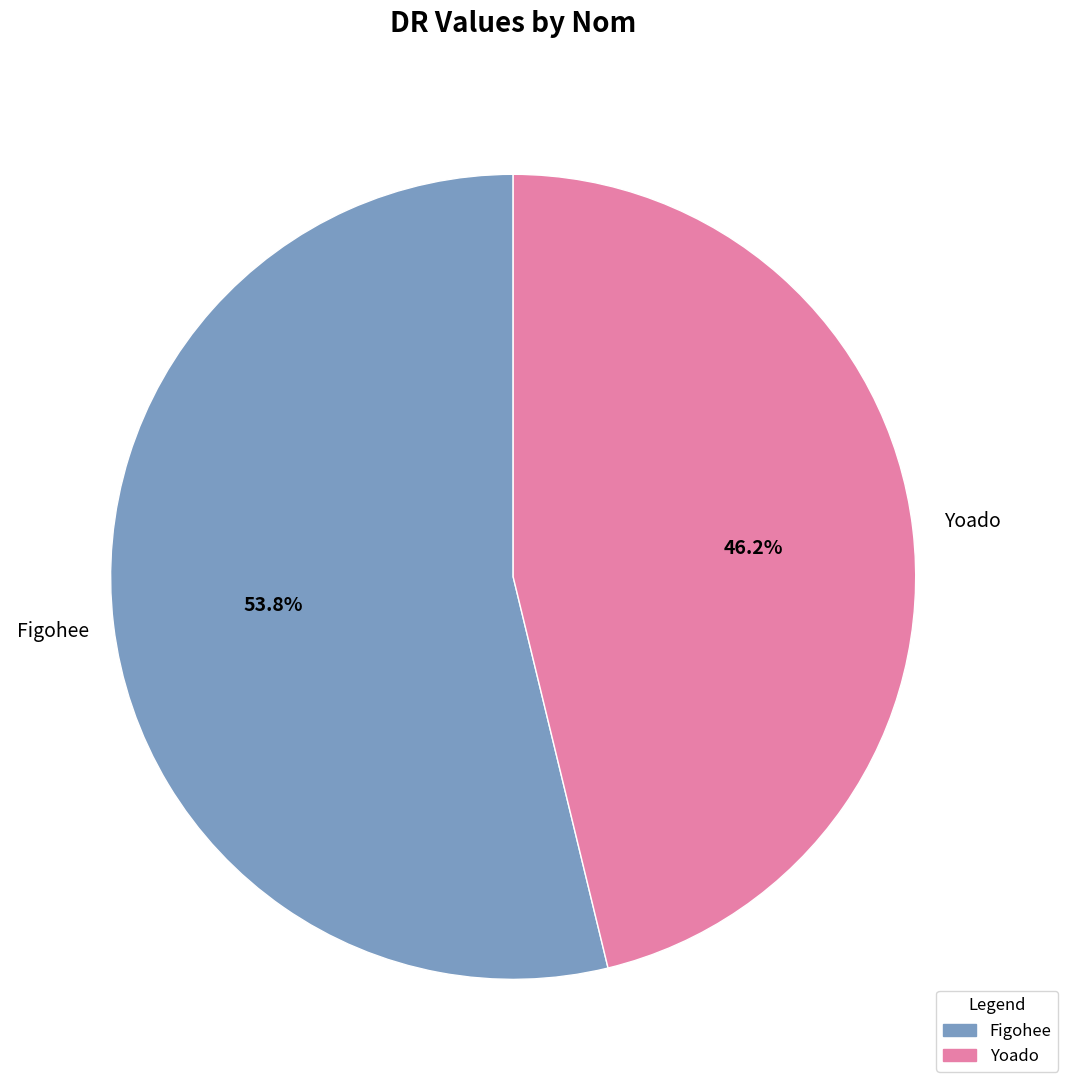

True or false: Figohee accounts for 54% of the total.

True